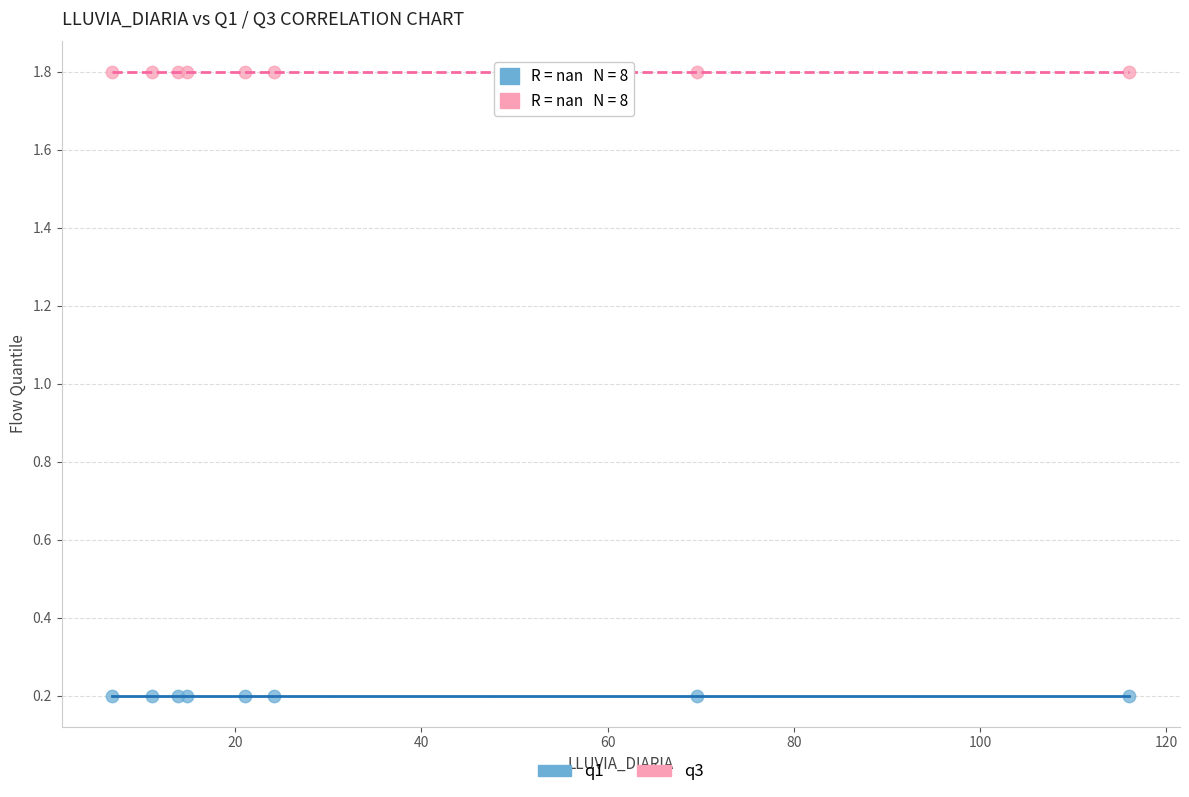

Which series contains the highest Y value?

q3